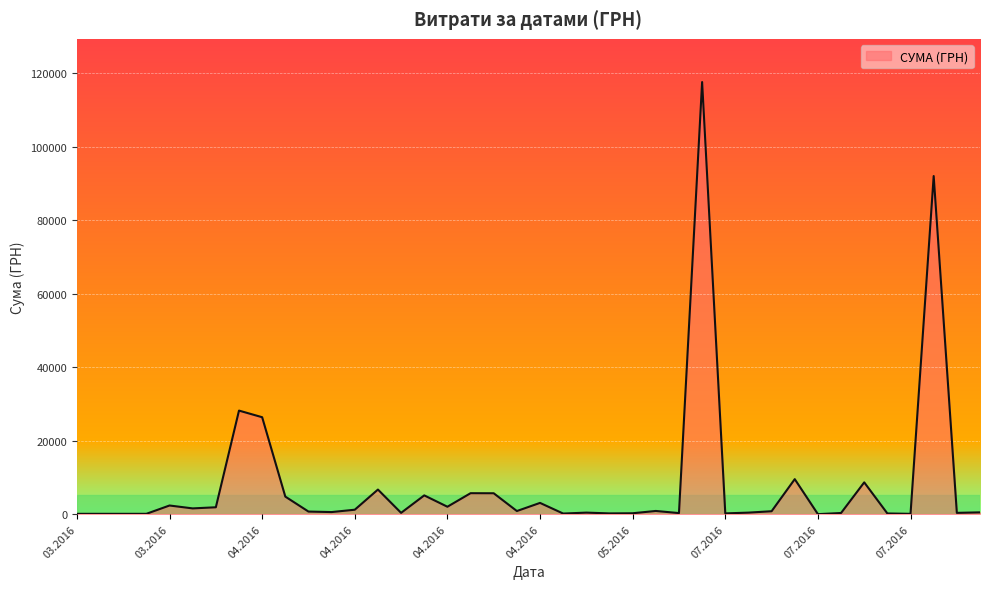

How many series are shown in this chart?

1